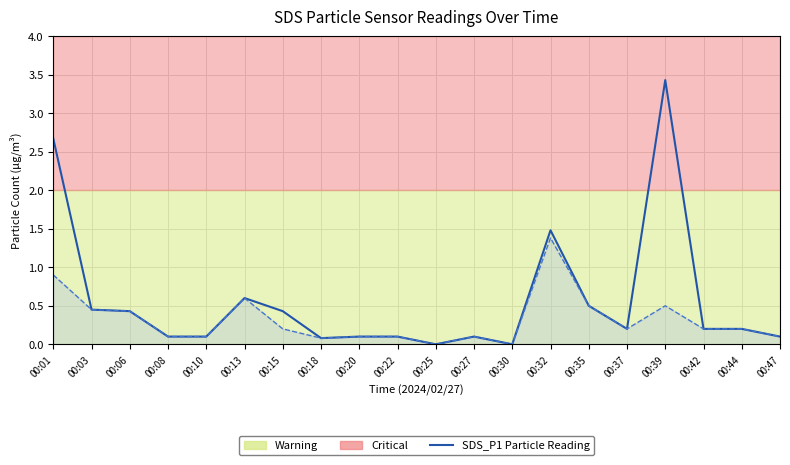

What is the difference between the second highest and second lowest values?

2.7